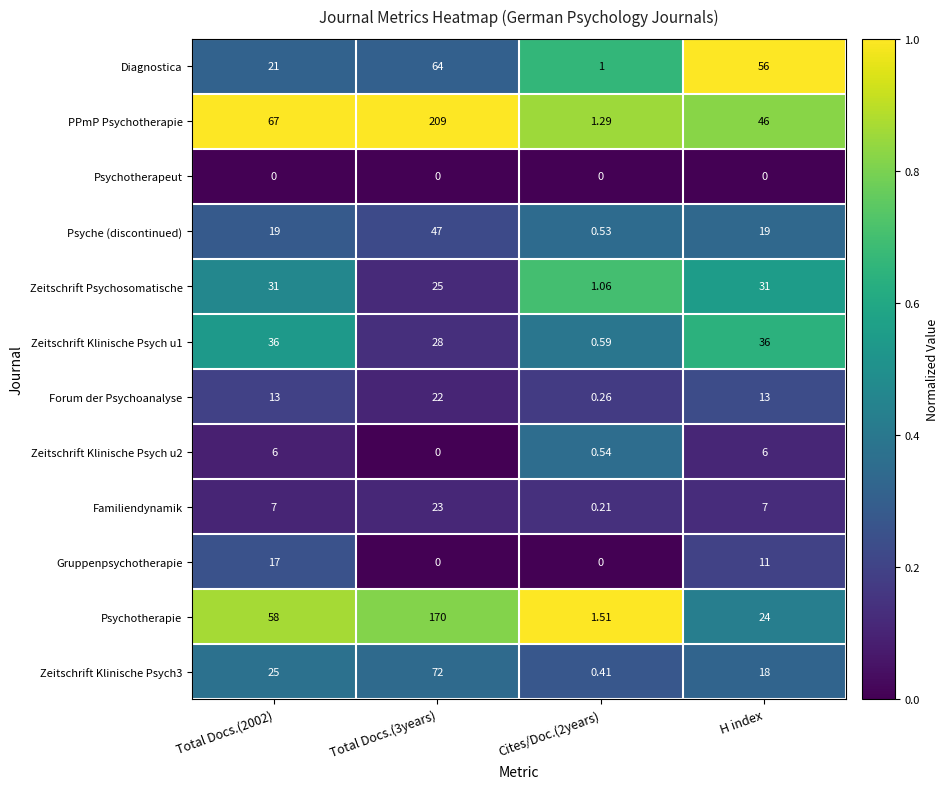

Which series has the largest total across all categories?

PPmP Psychotherapie